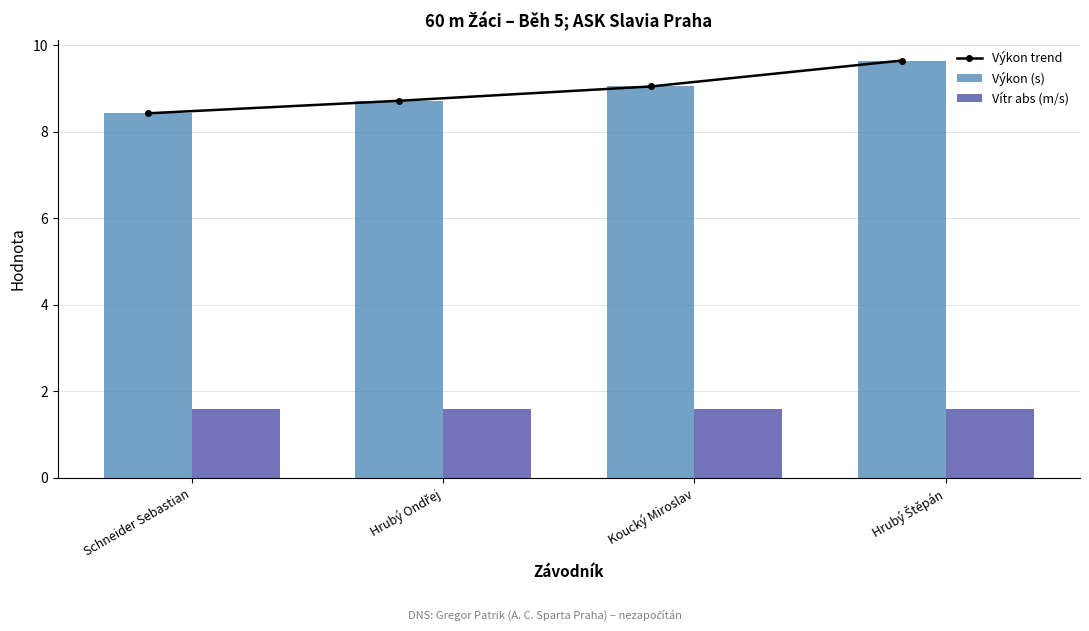

Count the number of categories in the chart.

4